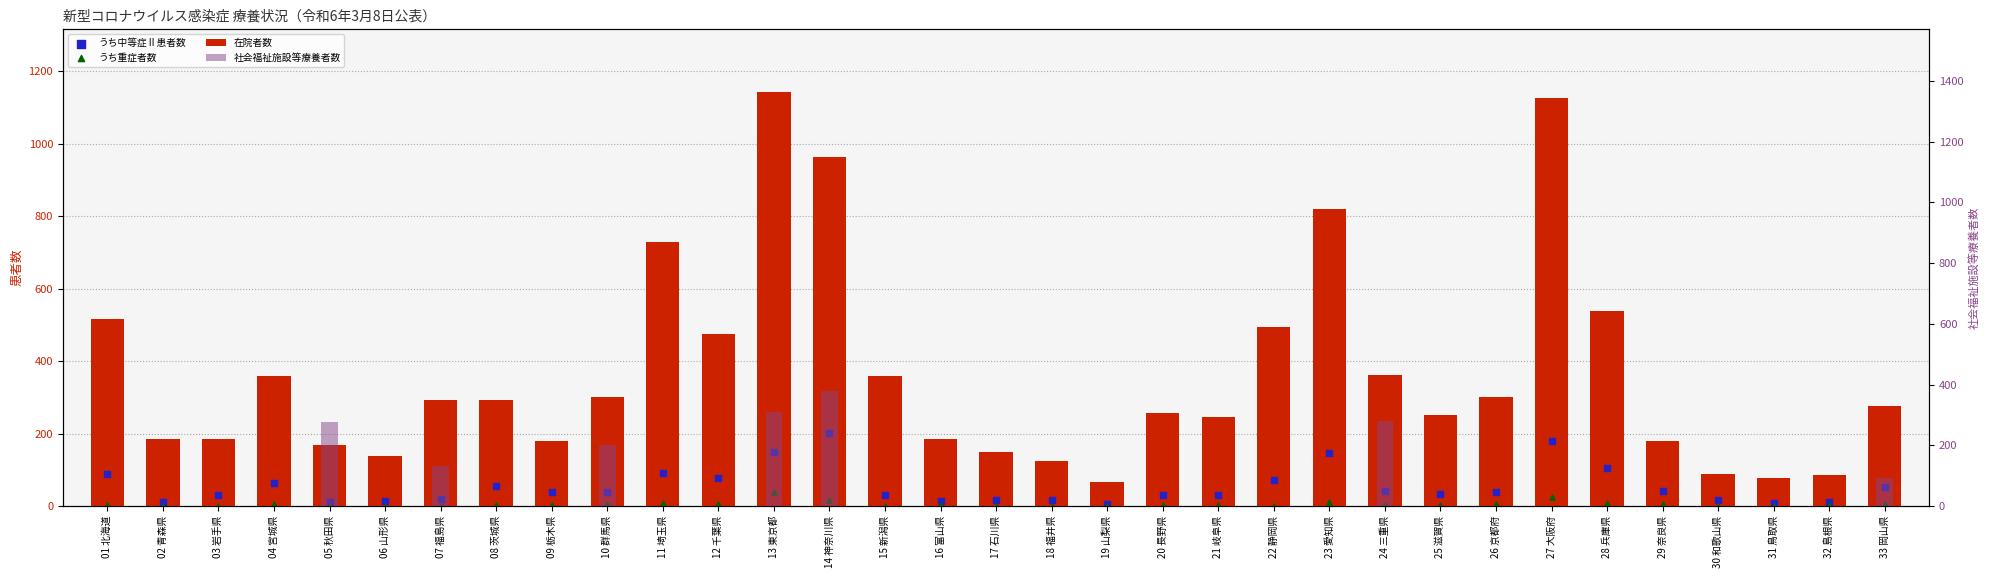

What is the total value across all series at 08 茨城県?

352